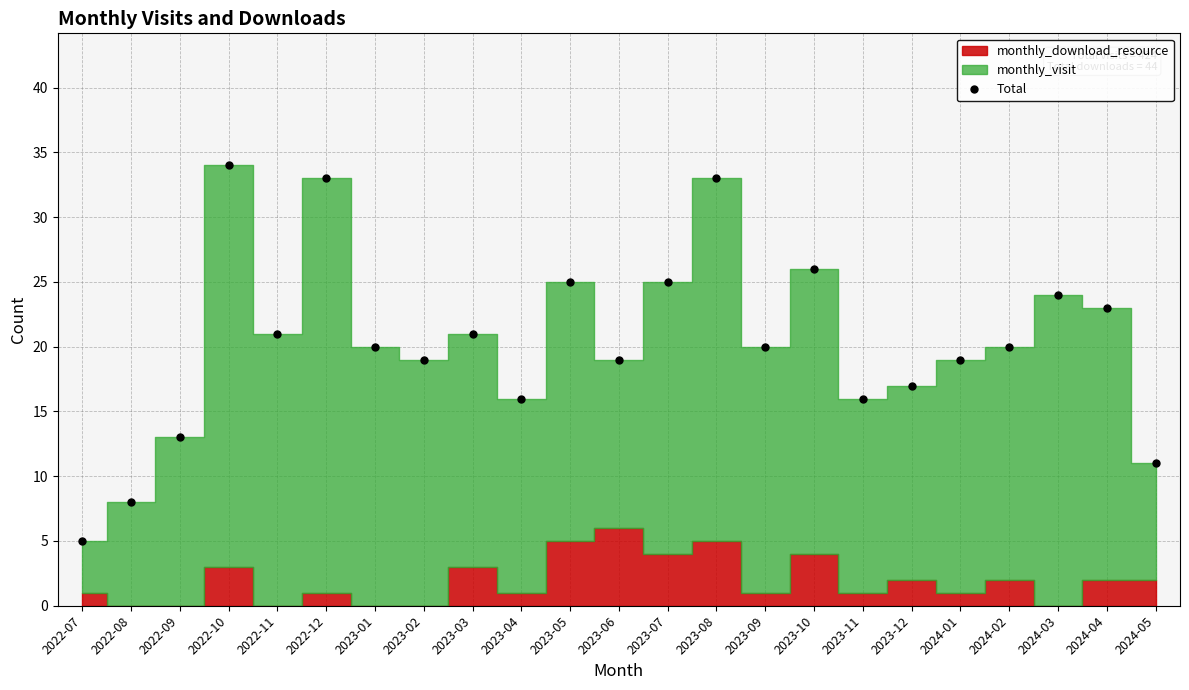

Reading left to right, transcribe all the data shown in this chart.

5	8	13	34	21	33	20	19	21	16	25	19	25	33	20	26	16	17	19	20	24	23	11